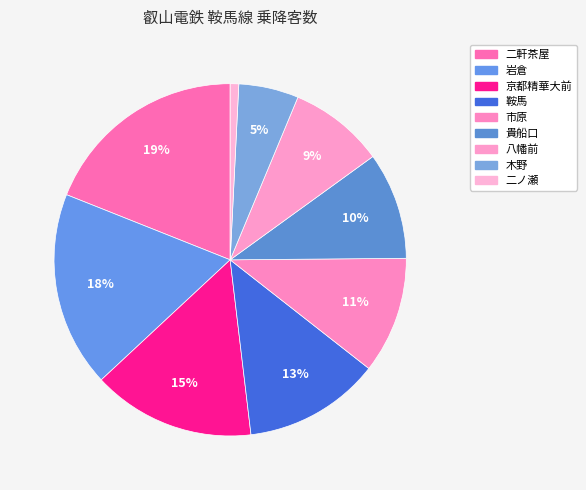

The 市原 slice represents 1% of the pie. True or false?

False